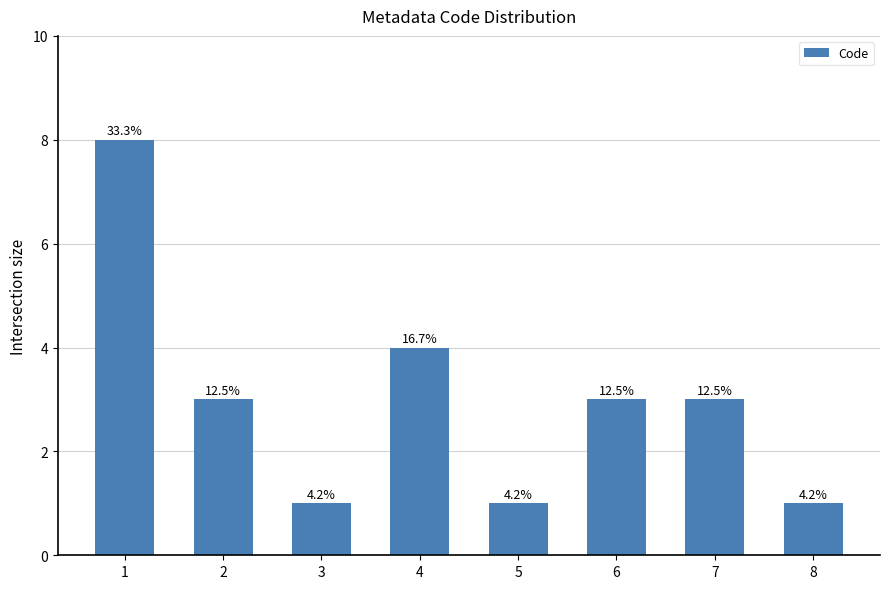

Which label corresponds to the smallest value in the chart?

3